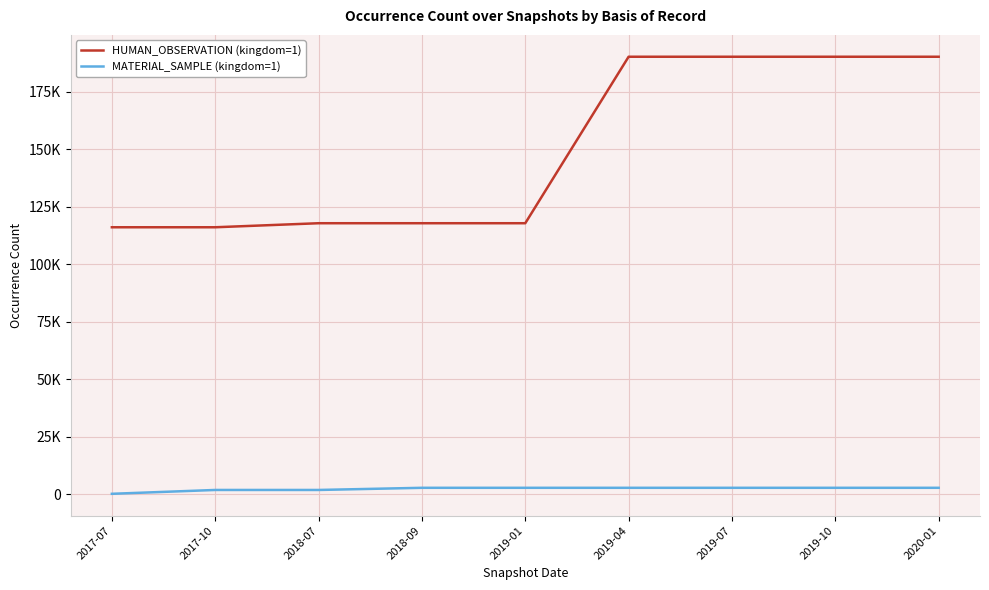

Is this an area chart (filled region under the line)?

No